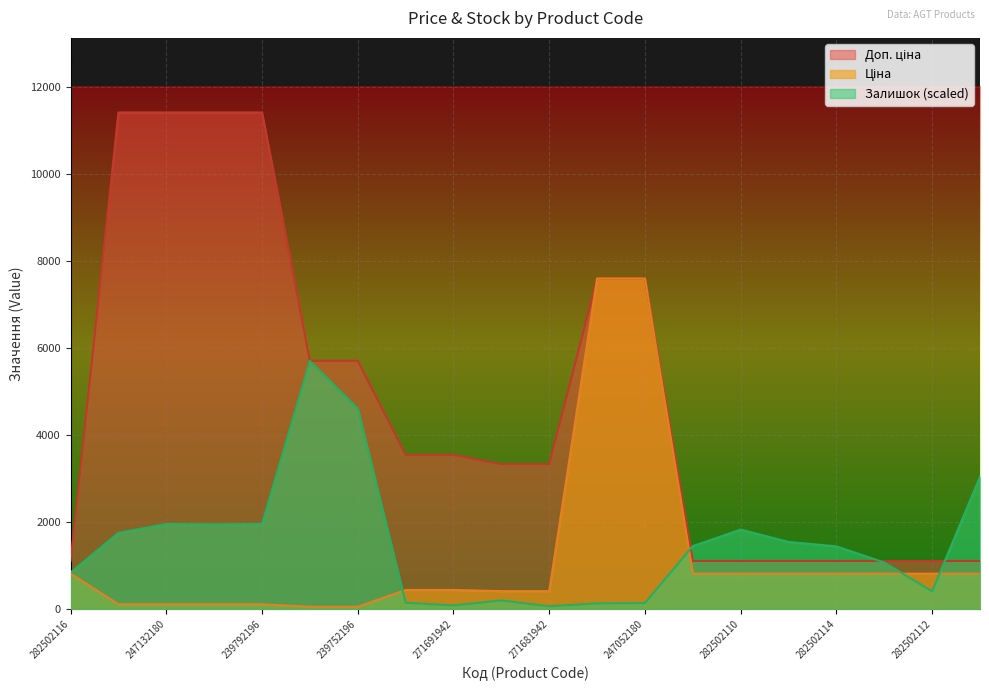

Is the value of Доп. ціна at 282502110 greater than the value of Ціна at 271681948?

Yes